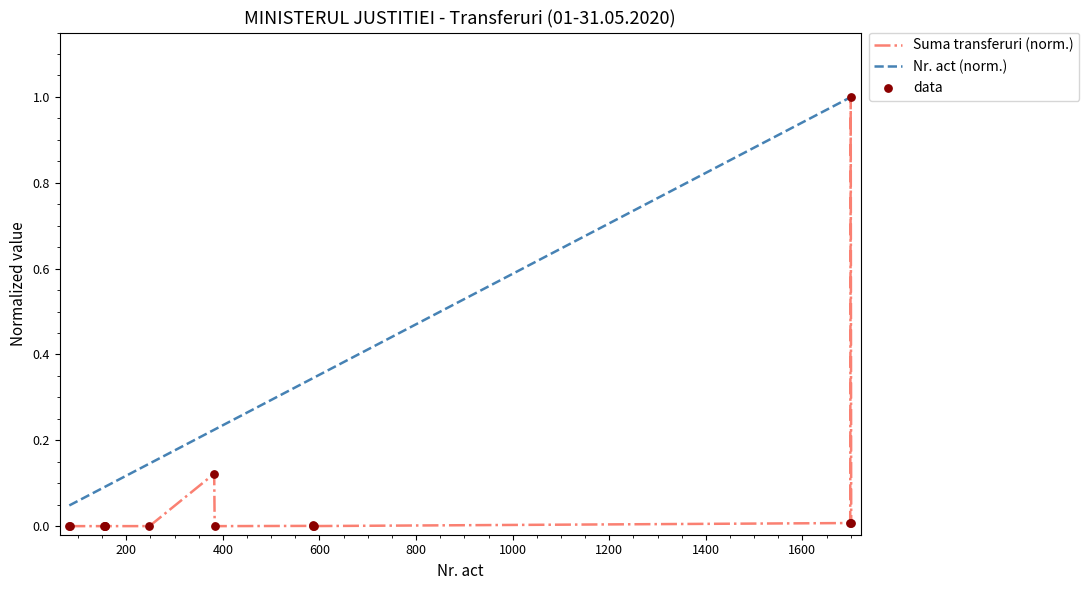

What is the highest value of the Nr. act (norm.) series?

1.0